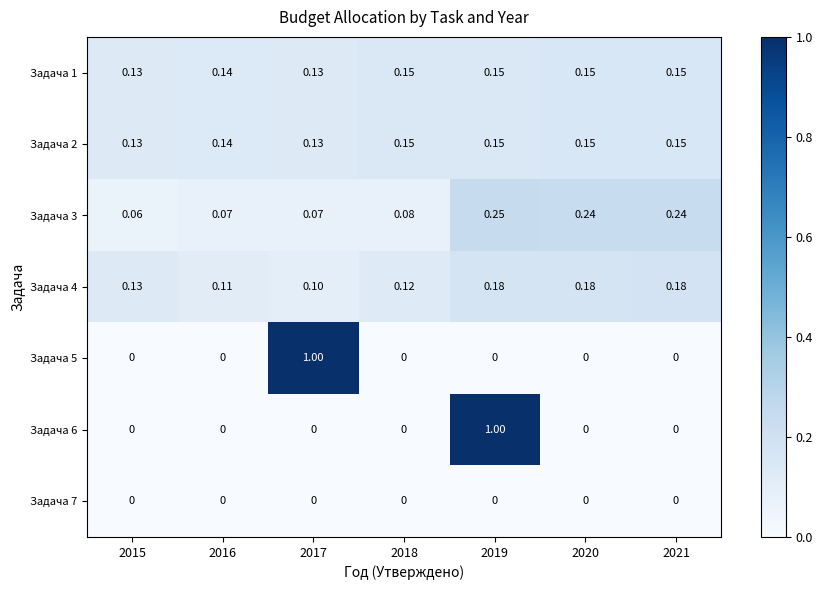

How many distinct data groups are displayed?

7